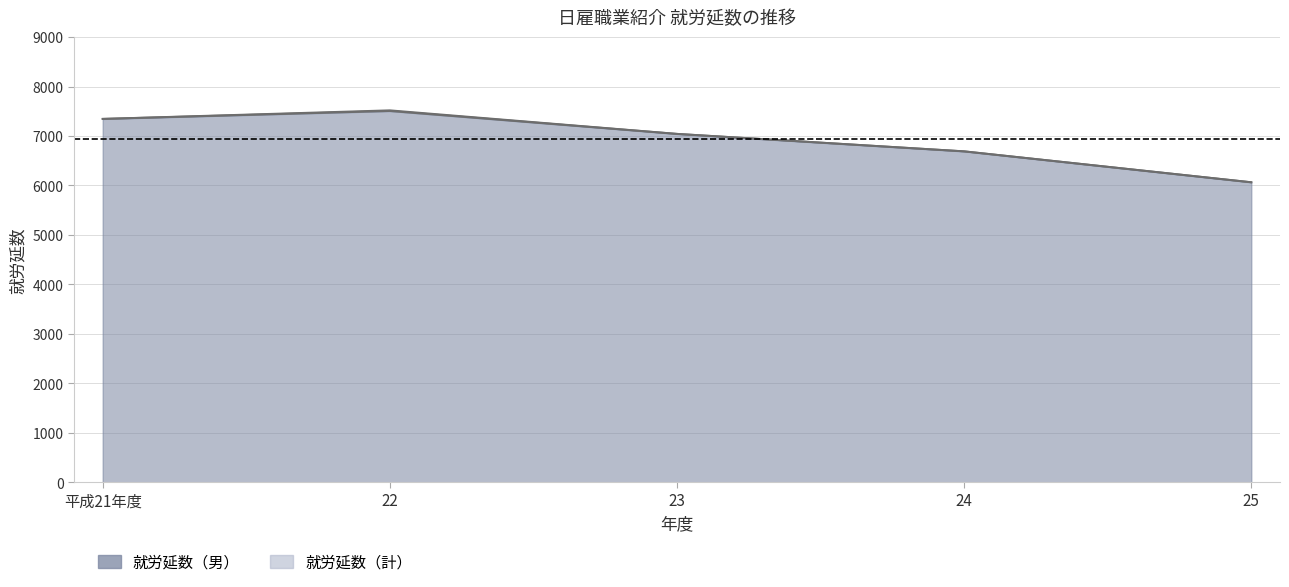

True or false: 就労延数（計） and 就労延数（男） intersect in this chart.

False